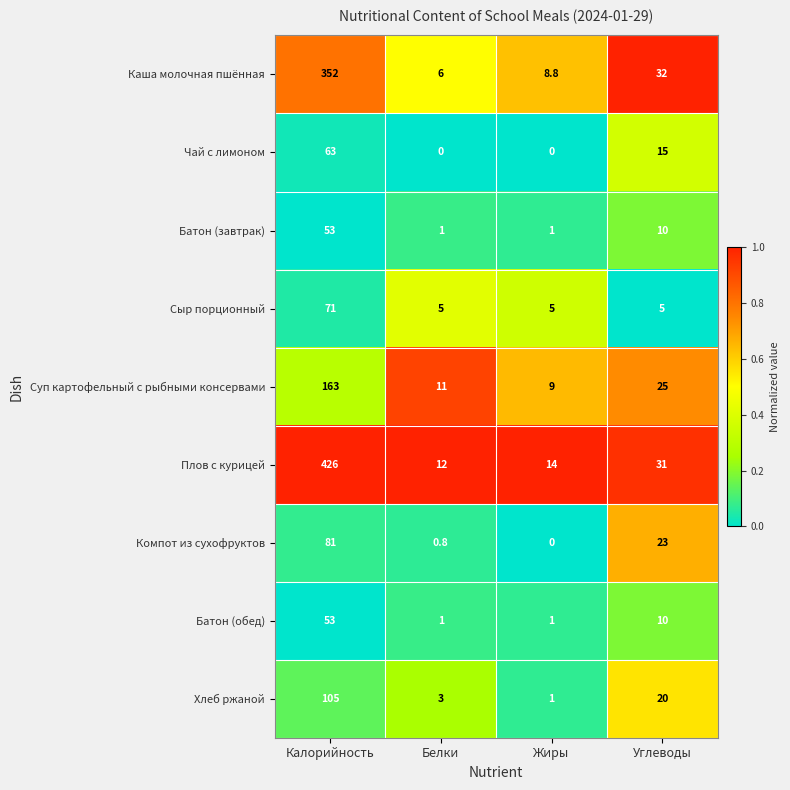

The Батон (завтрак) series shows 16.4 at Углеводы. True or false?

False